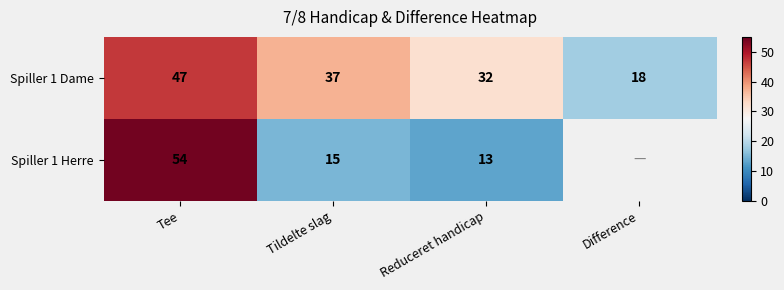

At Tee, list the series in order from smallest to largest.

Spiller 1 Dame, Spiller 1 Herre